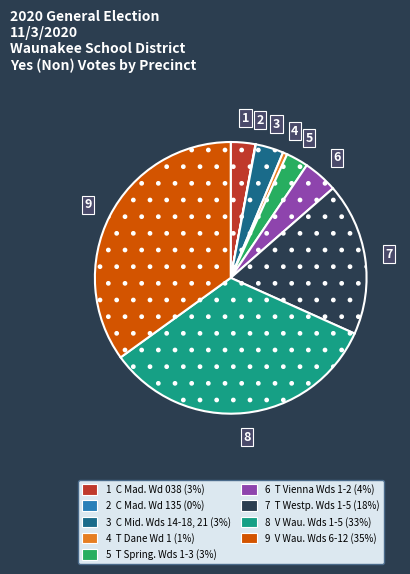

Is there any slice that represents more than half of the pie?

No